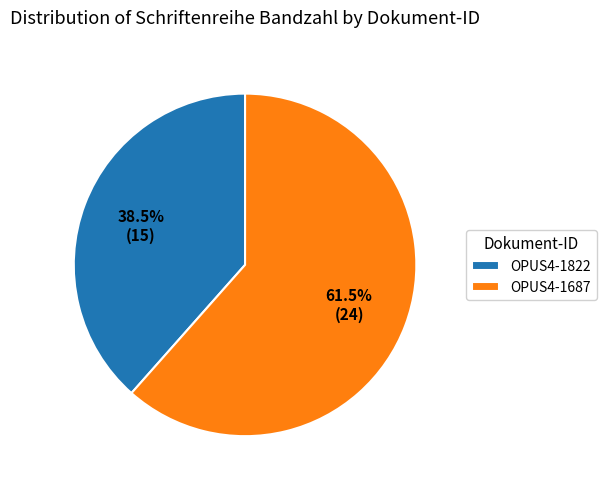

Is OPUS4-1687 the majority of the pie?

Yes